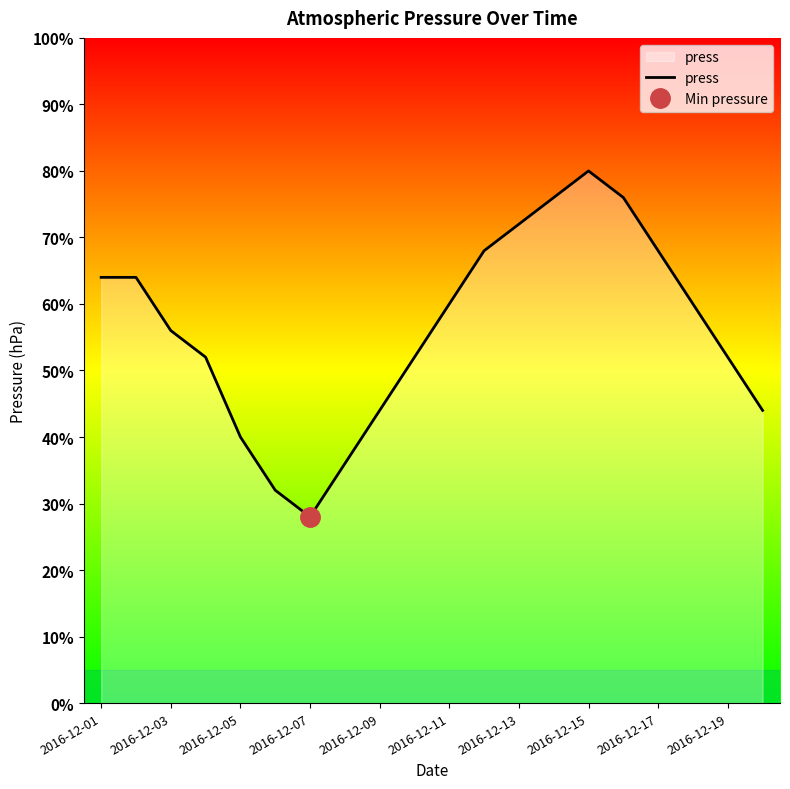

At which category does the chart reach its peak across all series?

2016-12-15